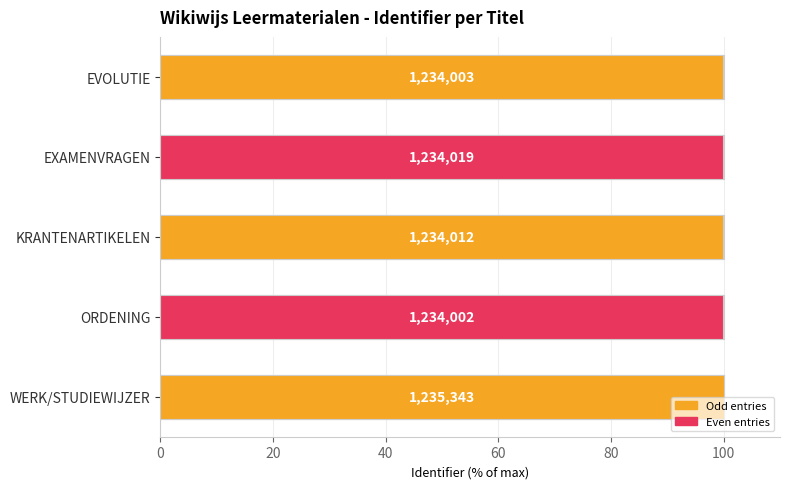

What is the value of the 3rd bar from the left?

99.9